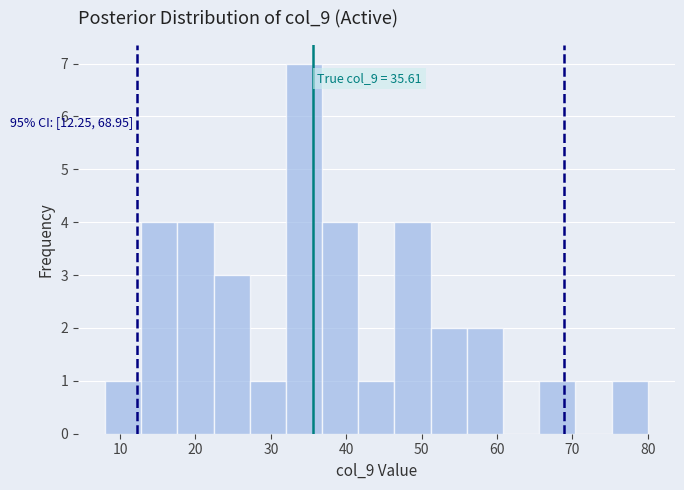

Over which range of the x-axis is the bar tallest?

32.0 to 36.8